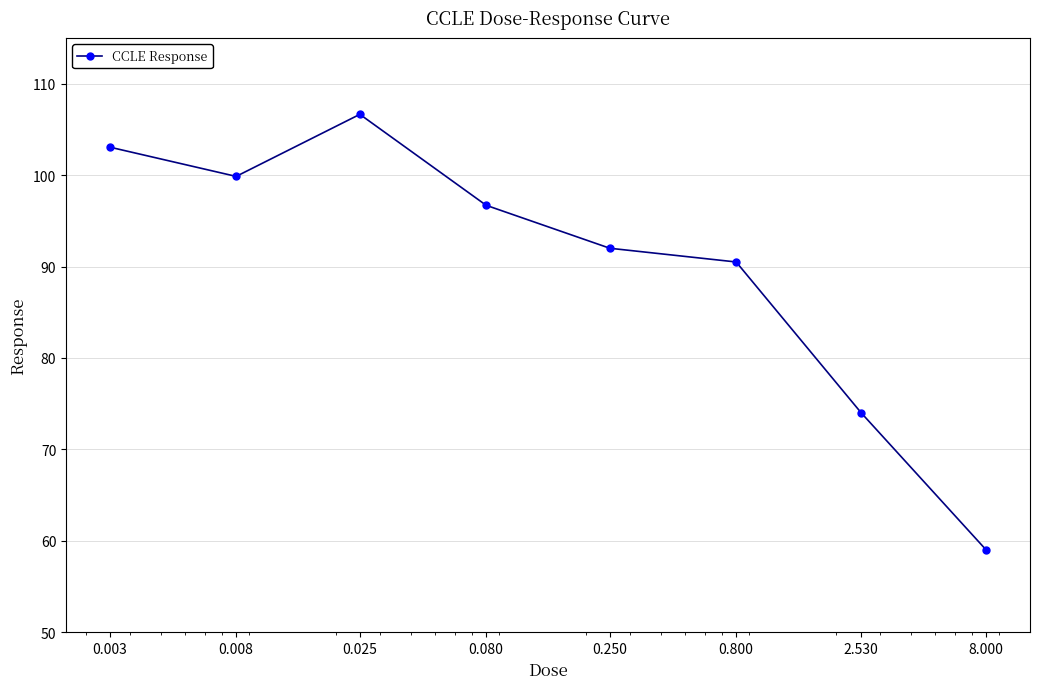

Reading right to left, what are all the values shown in this chart?

59.0	74.0	90.5	92.0	96.7	106.7	99.9	103.1